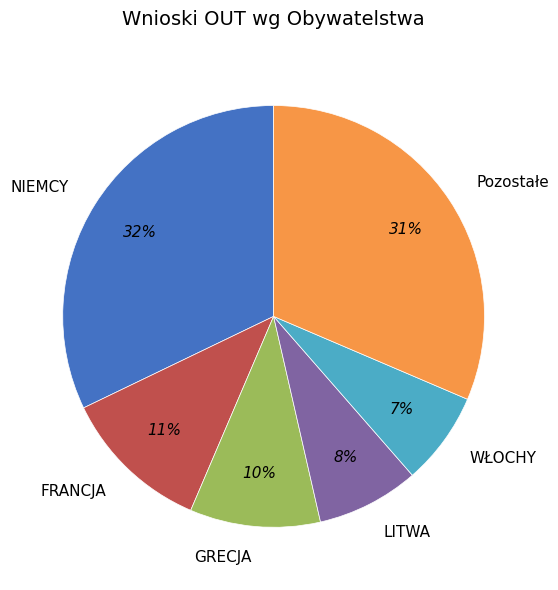

What percentage is the NIEMCY slice, to the nearest percent?

32%